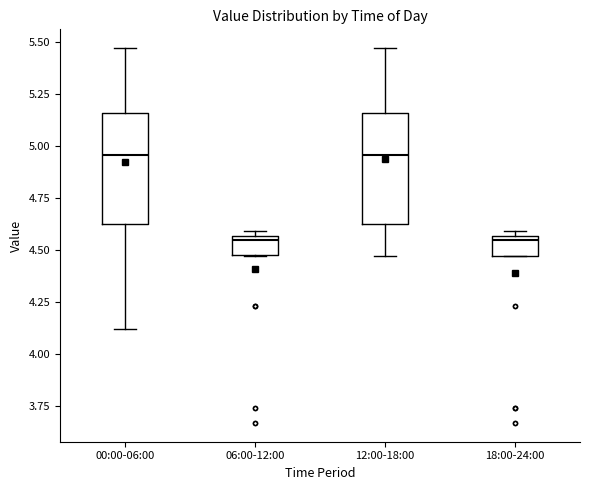

Reading left to right, transcribe this box plot: for each box, give where its median line is, the range the box spans, and where its two whiskers end, as read against the y-axis. The values are not printed on the chart, so give them approximately, as read against the axis.

00:00-06:00: median 4.95, box 4.65 to 5.15, whiskers 4.10 to 5.45
06:00-12:00: median 4.55 (just below the box's upper edge), box 4.50 to 4.55, whiskers 4.45 to 4.60
12:00-18:00: median 4.95, box 4.65 to 5.15, whiskers 4.45 to 5.45
18:00-24:00: median 4.55 (just below the box's upper edge), box 4.45 to 4.55, whiskers 4.45 to 4.60